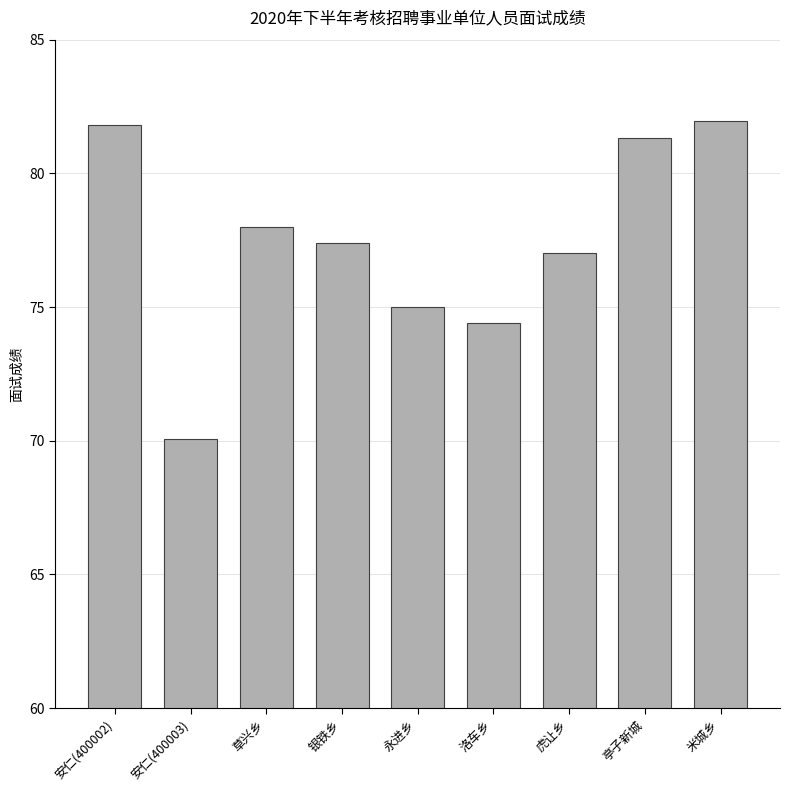

Reading left to right, extract all data points from this chart.

81.8	70.1	78.0	77.4	75.0	74.4	77.0	81.3	82.0